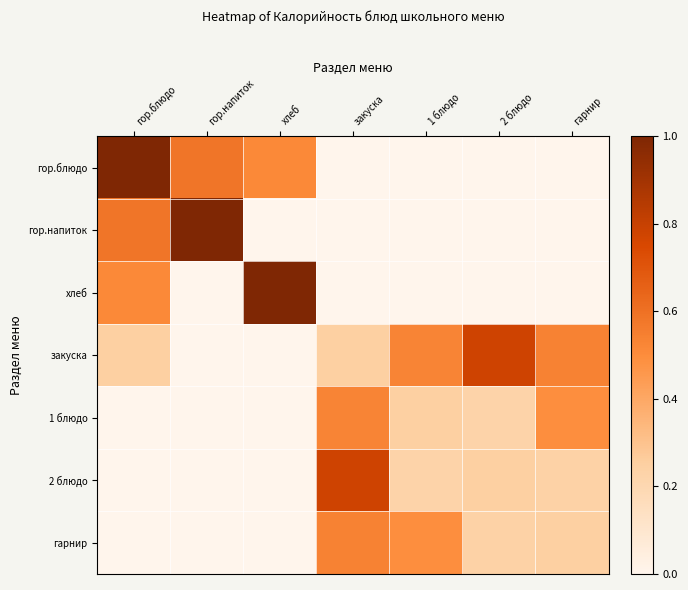

At which category does the chart reach its peak across all series?

гор.блюдо